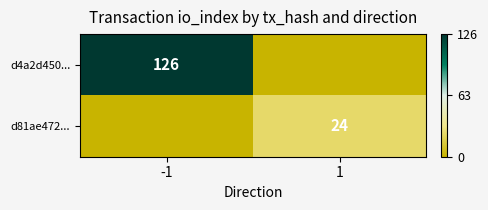

The d4a2d450... series shows 197 at -1. True or false?

False